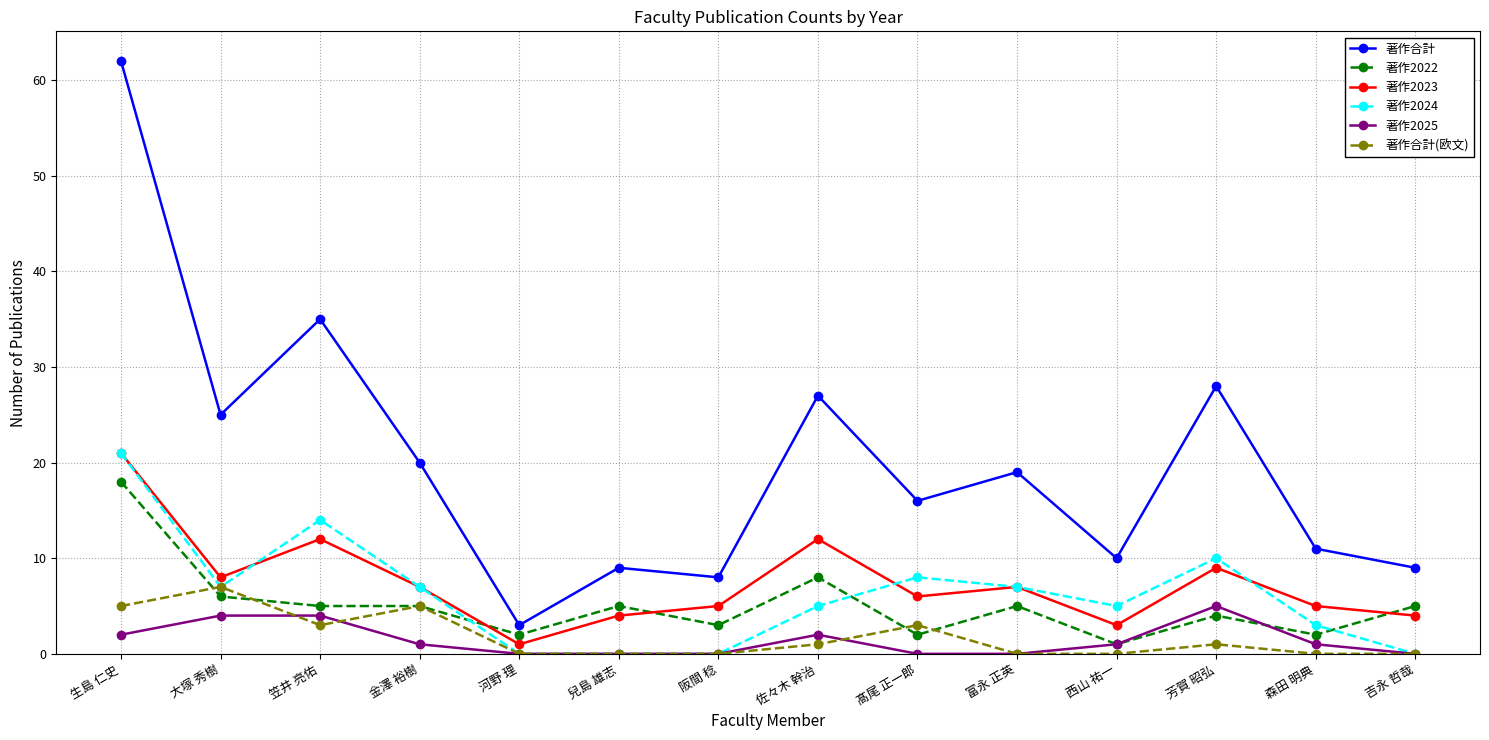

True or false: 著作2023 has more than 0 interior local peaks.

True